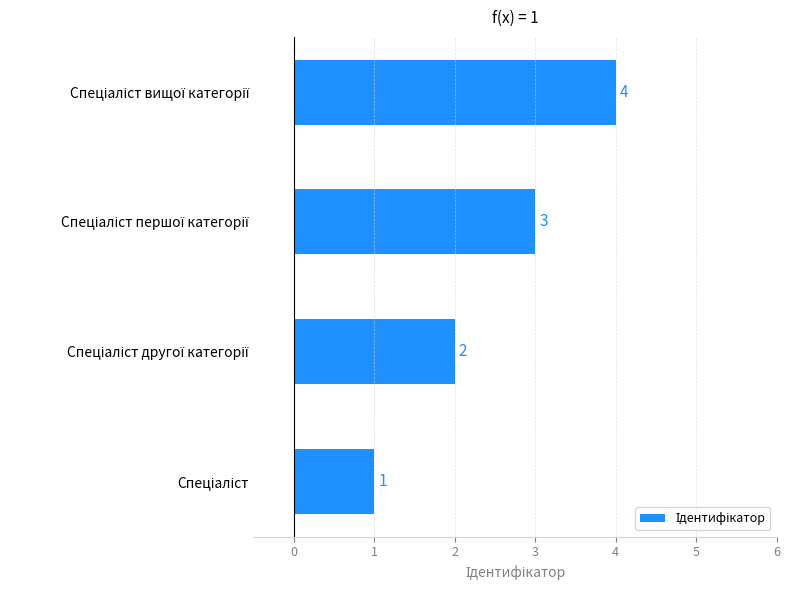

How many values are between 2 and 4?

3